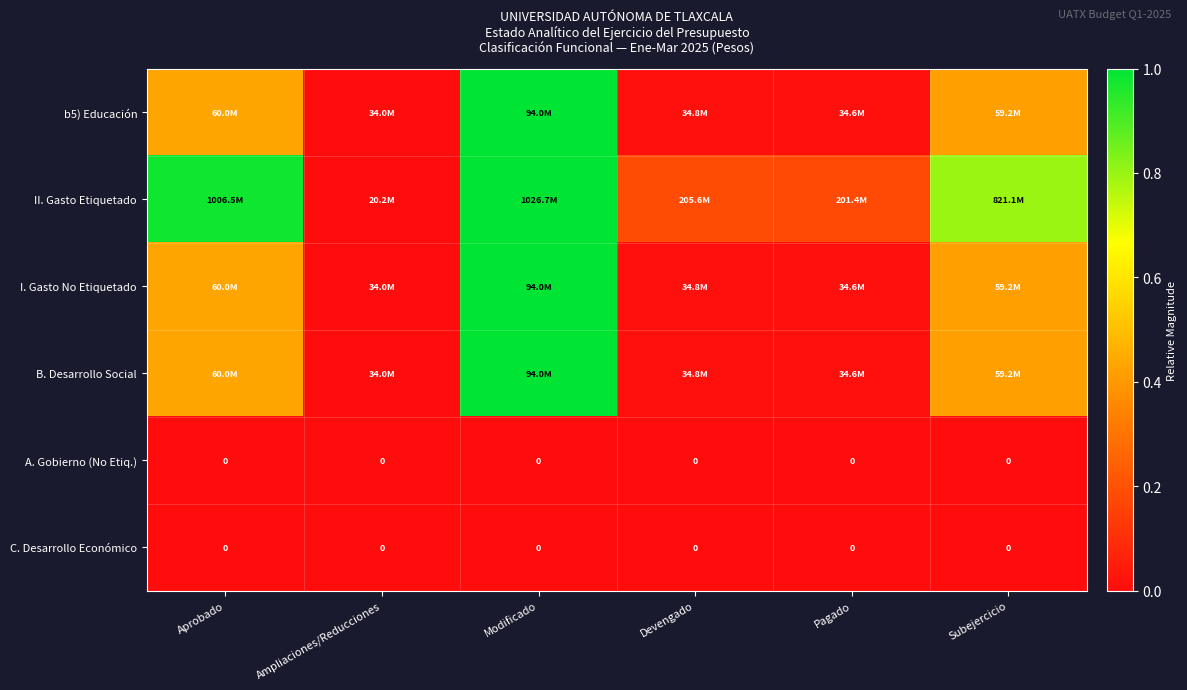

At which label does A. Gobierno (No Etiq.) reach its peak?

Aprobado